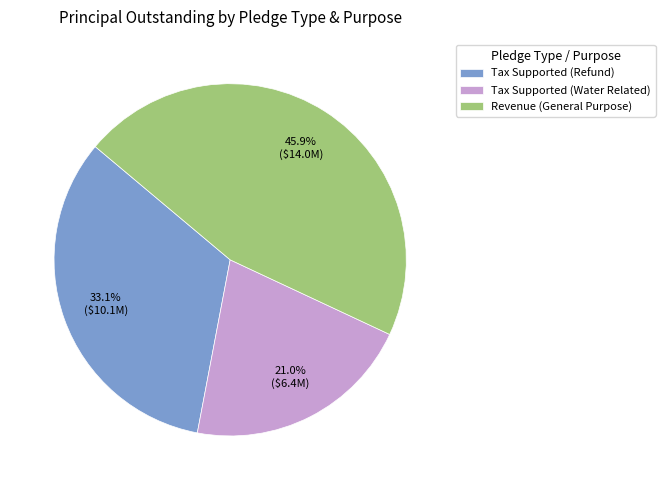

Does Revenue (General Purpose) account for over 50% of the chart?

No